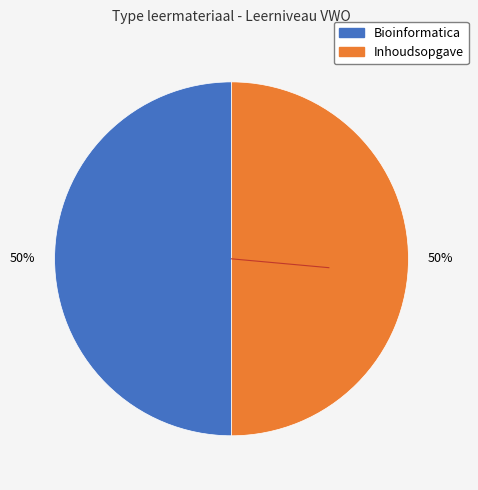

How many slices are in this pie chart?

2